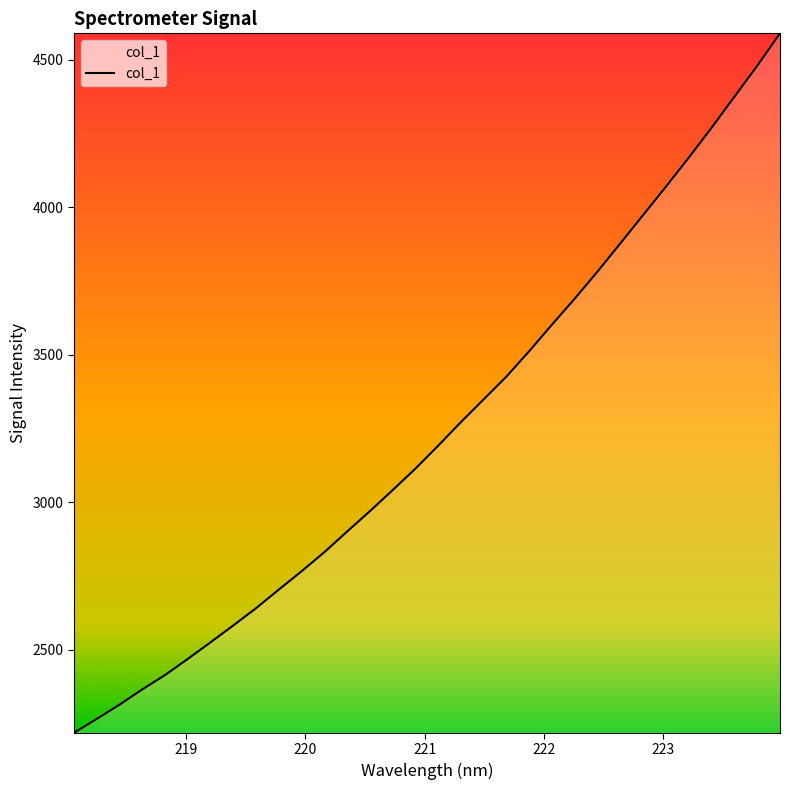

What is the maximum value shown in the chart?

4589.6